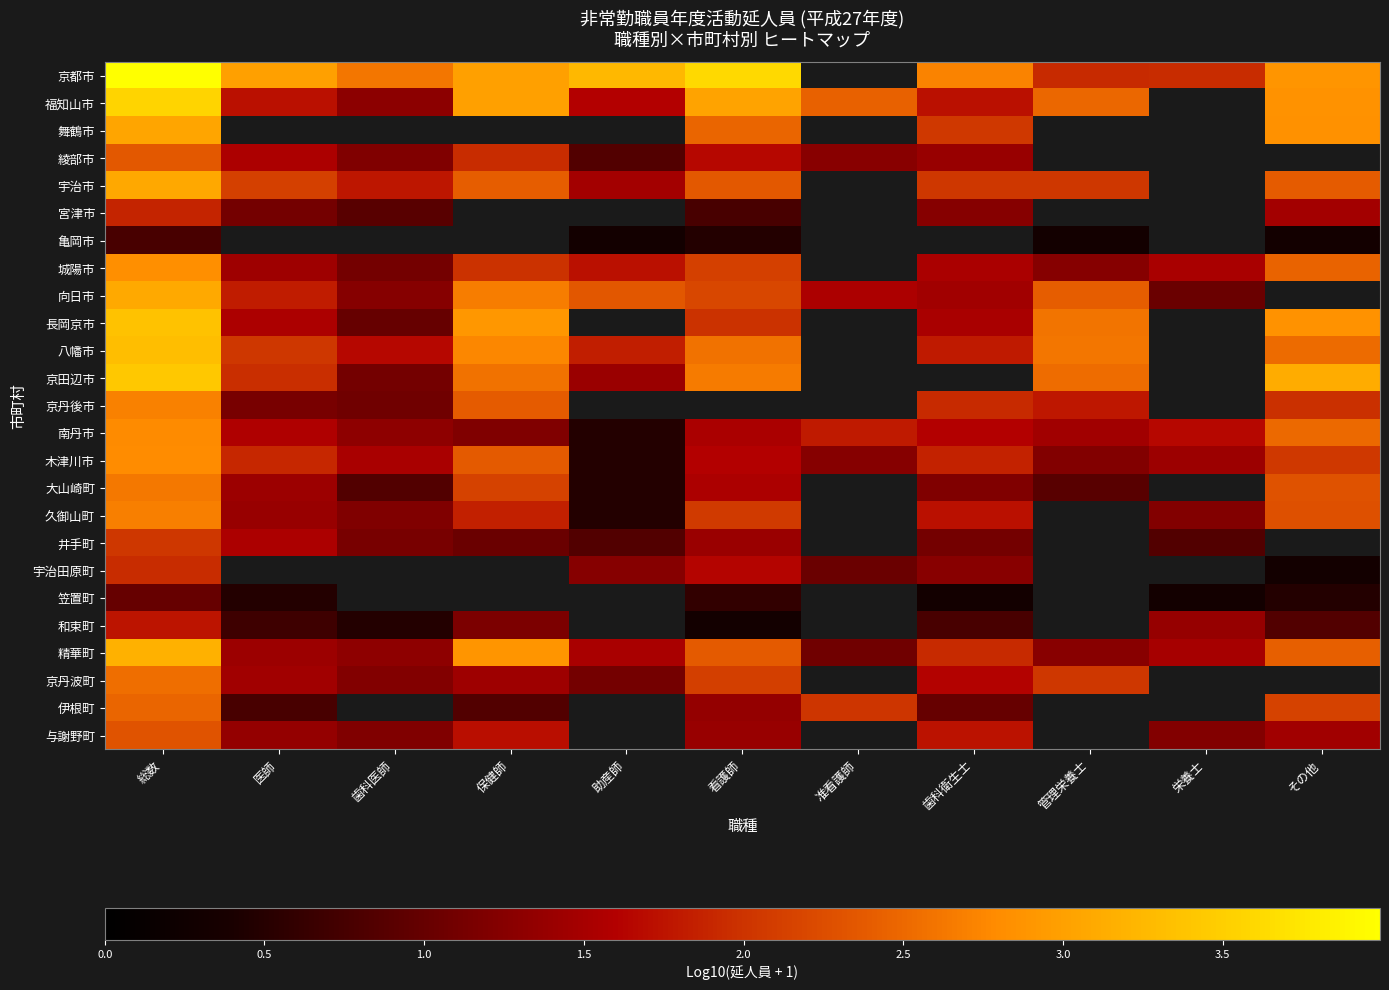

The 福知山市 series shows 1.3 at 歯科医師. True or false?

True